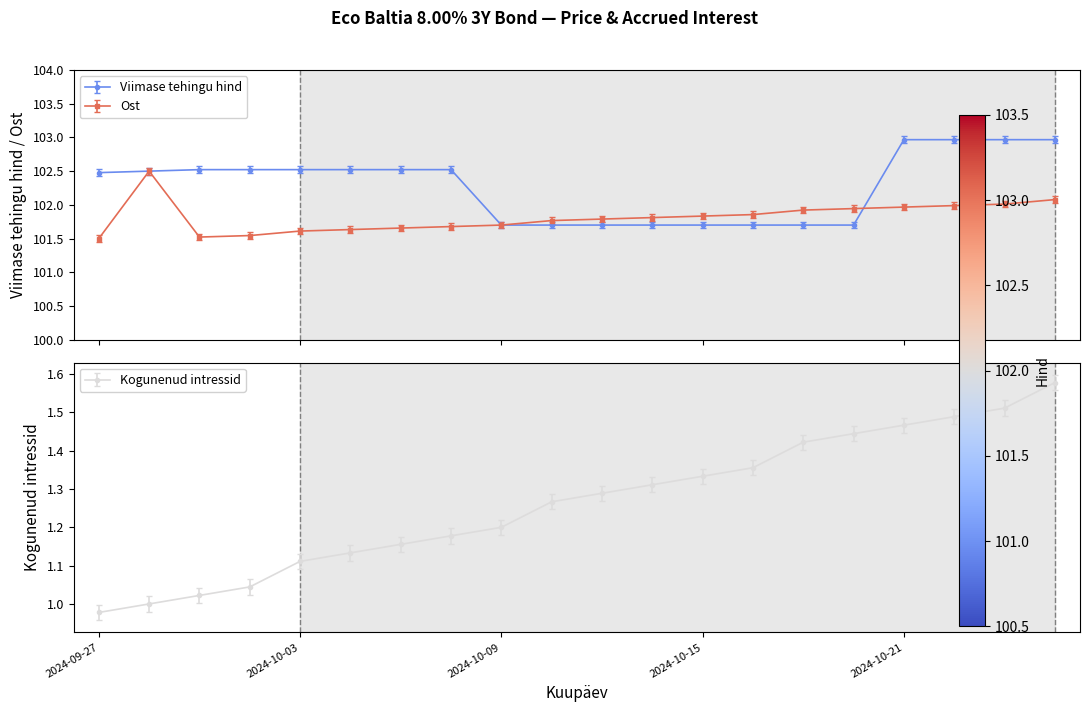

Which label corresponds to the smallest value in the chart?

2024-09-27